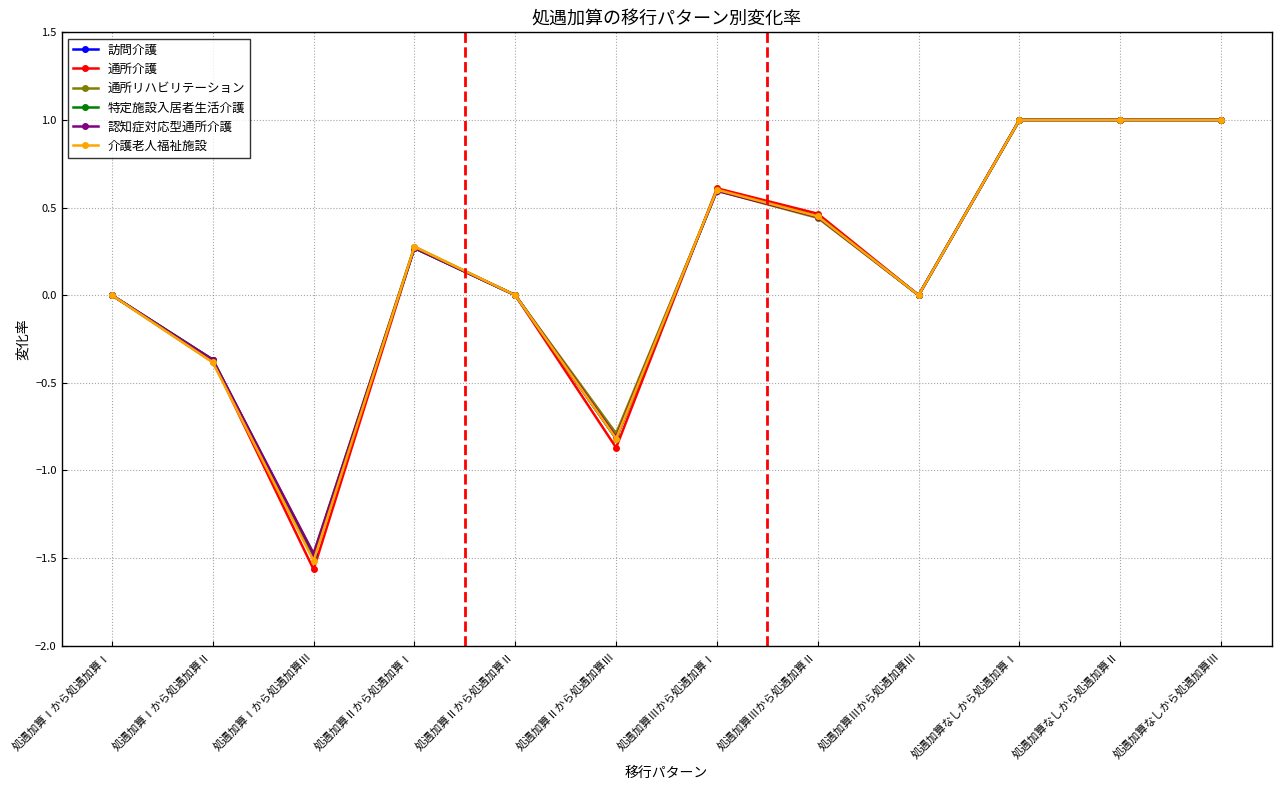

Is it true that 特定施設入居者生活介護 equals 0.3 at 処遇加算Ⅱから処遇加算Ⅰ?

True